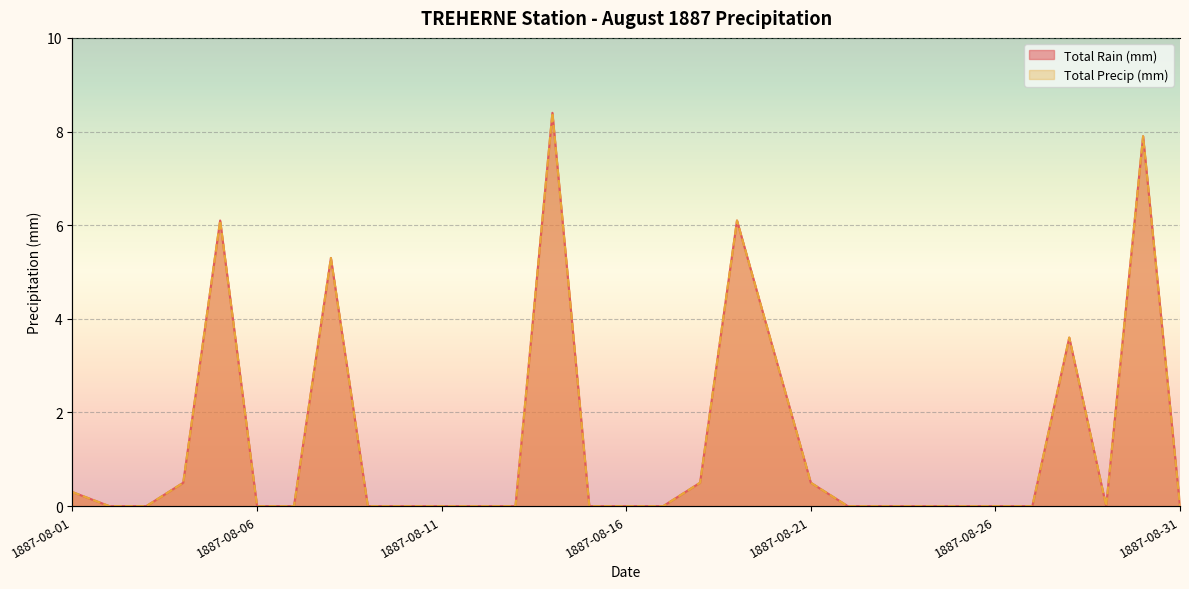

Where is Total Precip (mm) nearest to the value 4?

1887-08-28